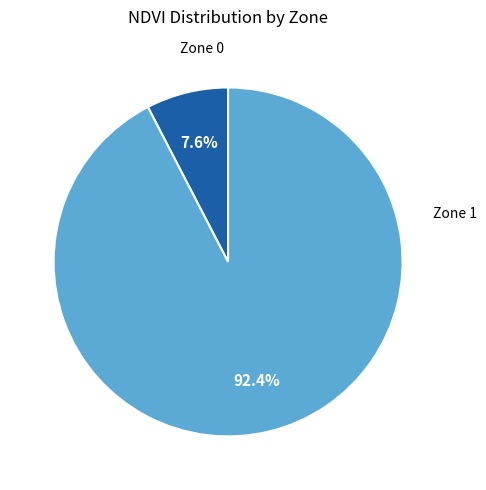

How many segments does this pie chart have?

2